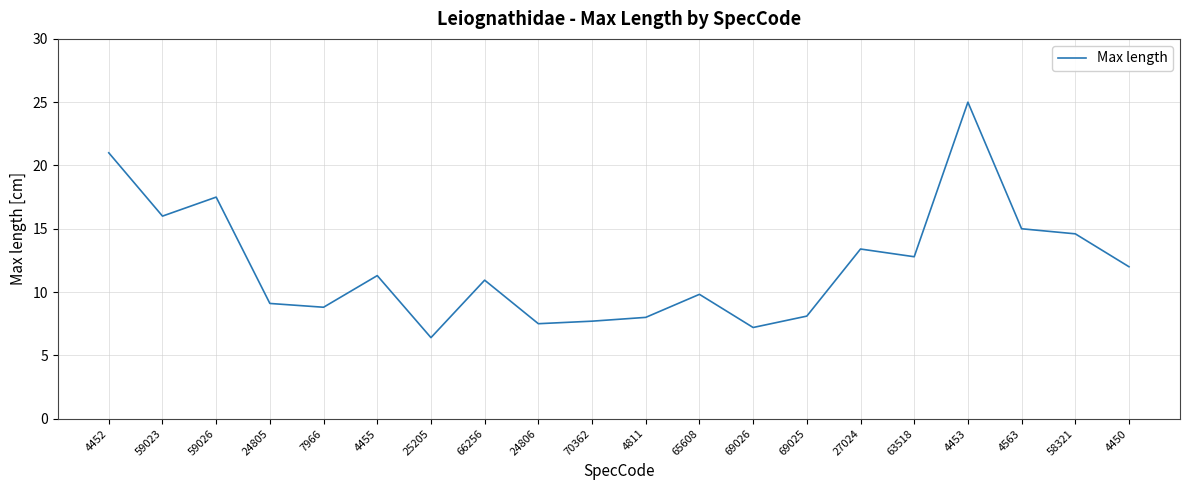

What position from the left is 4455?

6